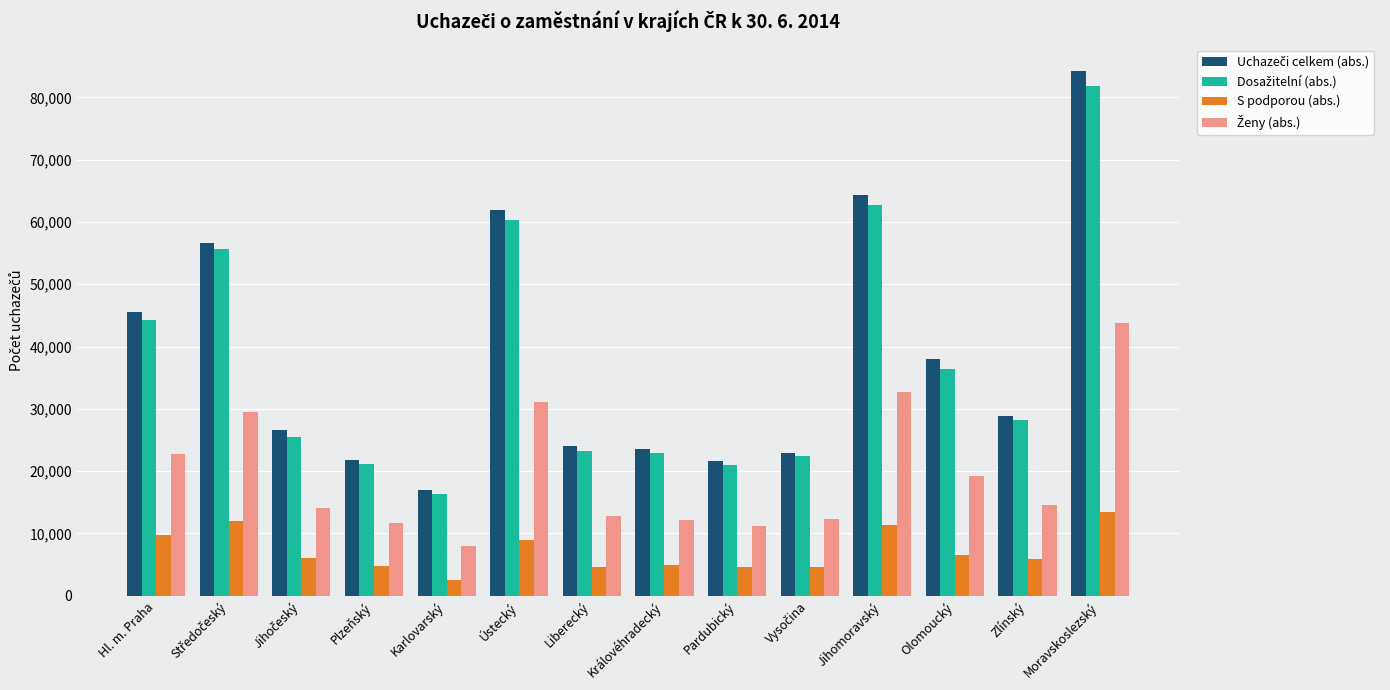

What is the difference between the highest and lowest values at Jihomoravský?

52943